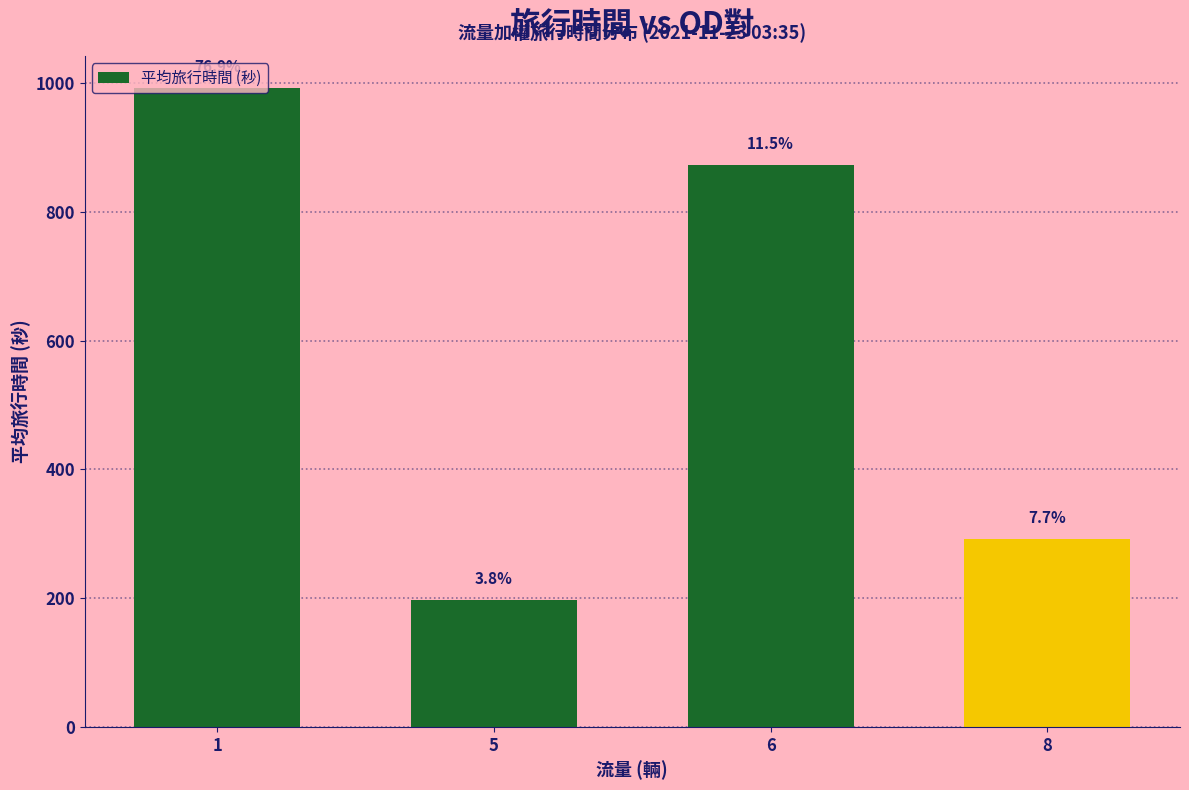

Reading left to right, extract all data points from this chart.

992.6	197.0	873.3	292.0